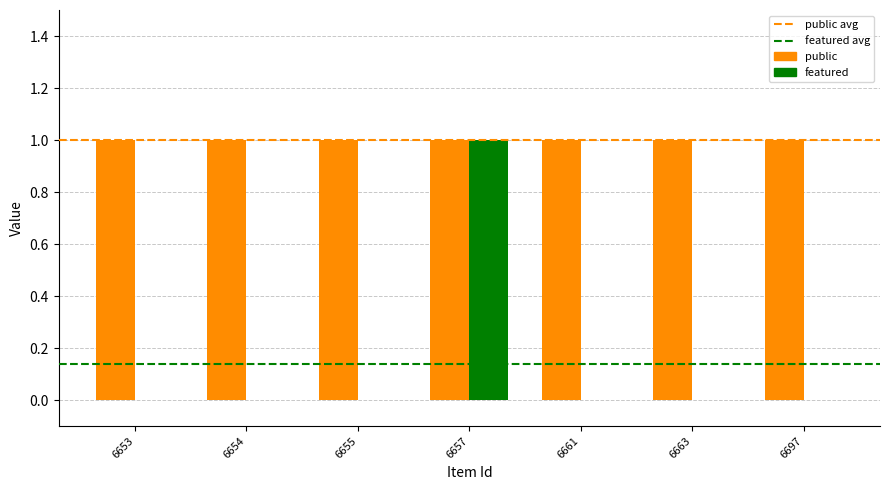

The featured series shows 0 at 6654. True or false?

True